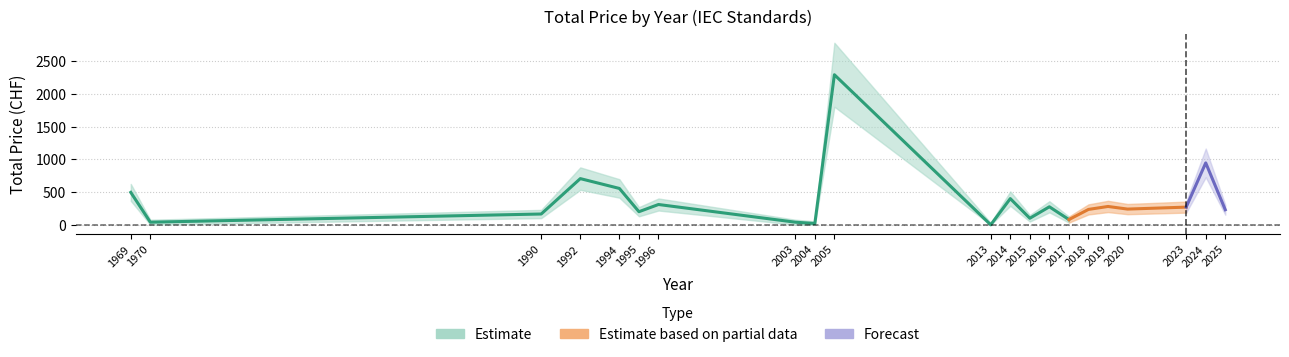

How many data points does each series have?

21